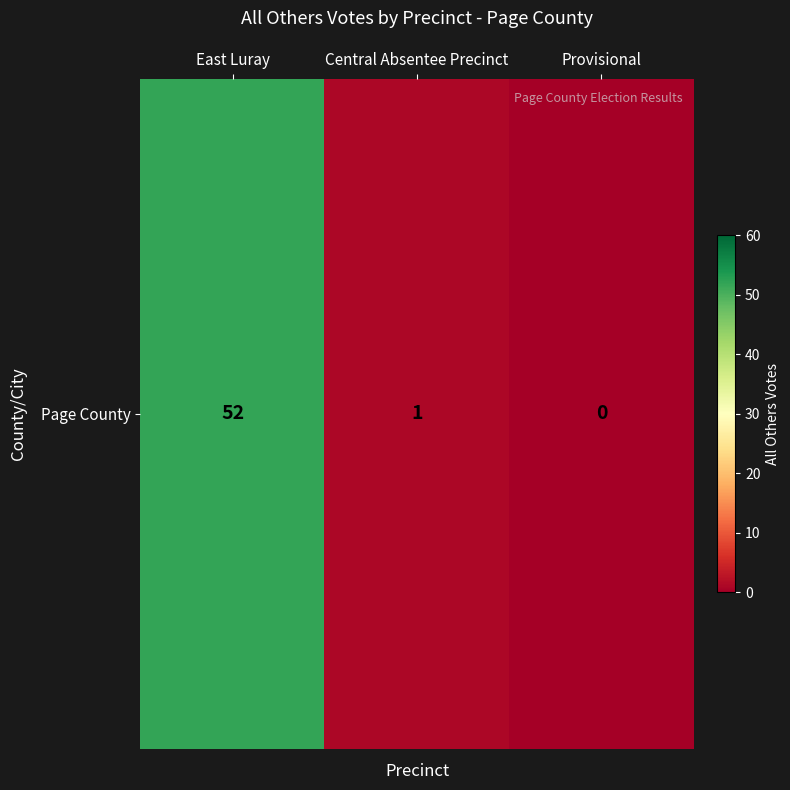

What is the average value?

18